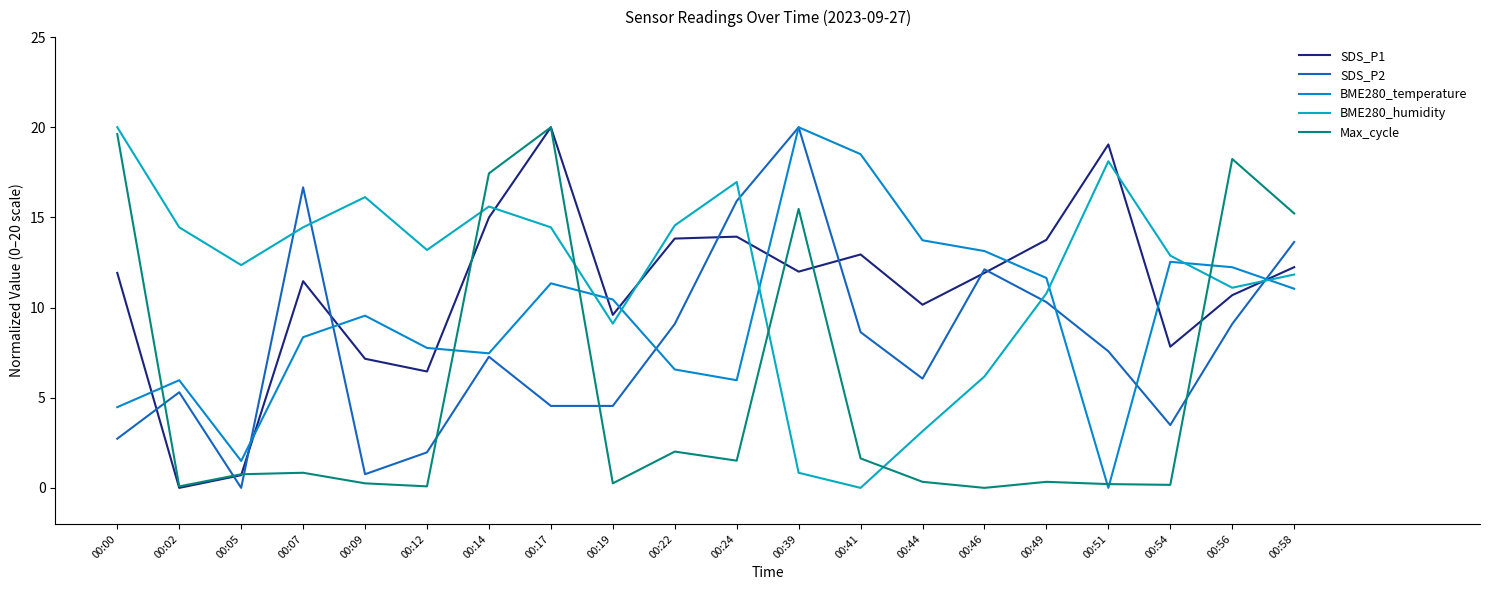

Between 00:19 and 00:22, which is larger?

00:22